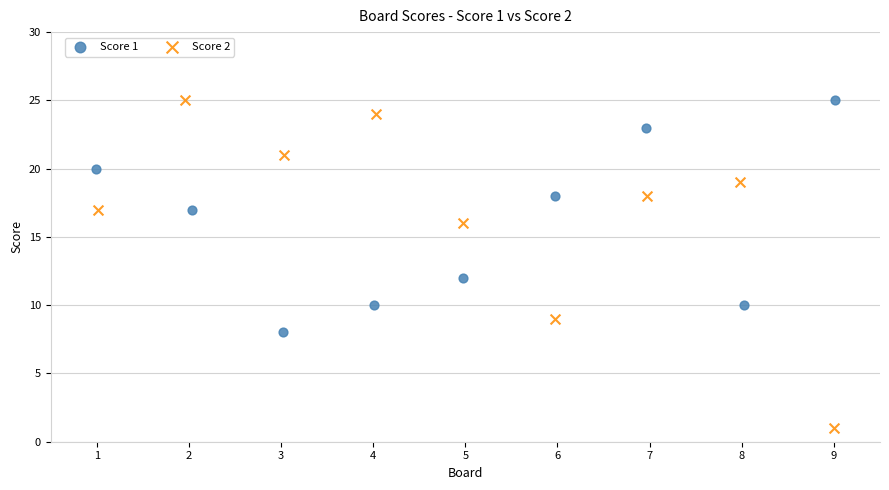

Which series contains the lowest Y value?

Score 2